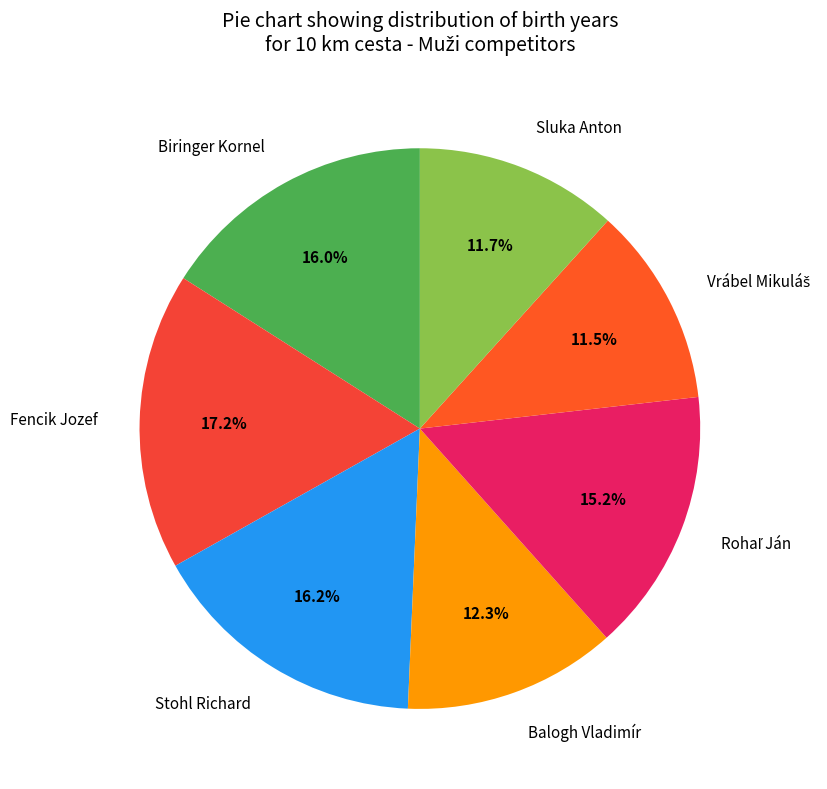

Is there any slice that represents more than half of the pie?

No